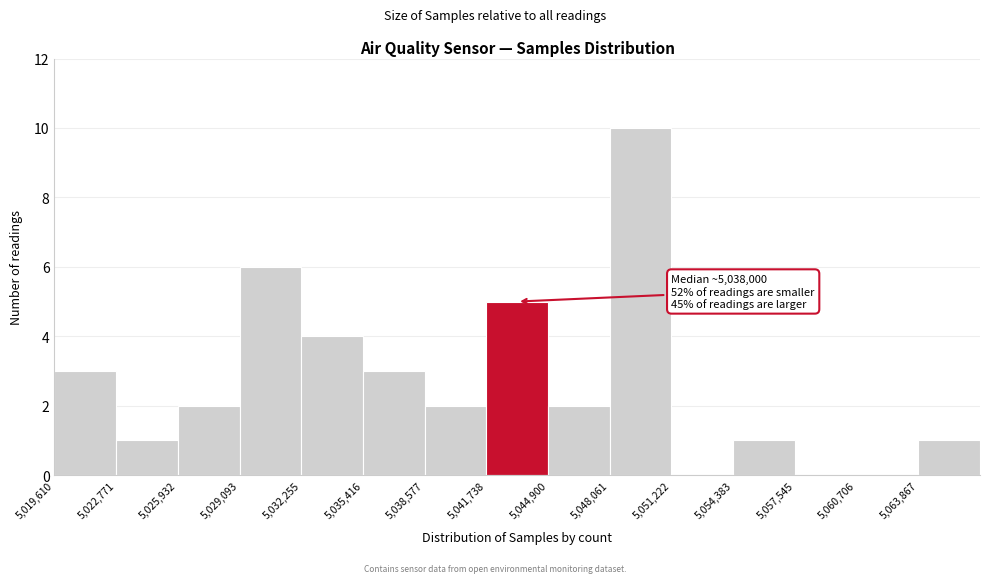

Which range on the x-axis has the tallest bar?

5048000 to 5051000